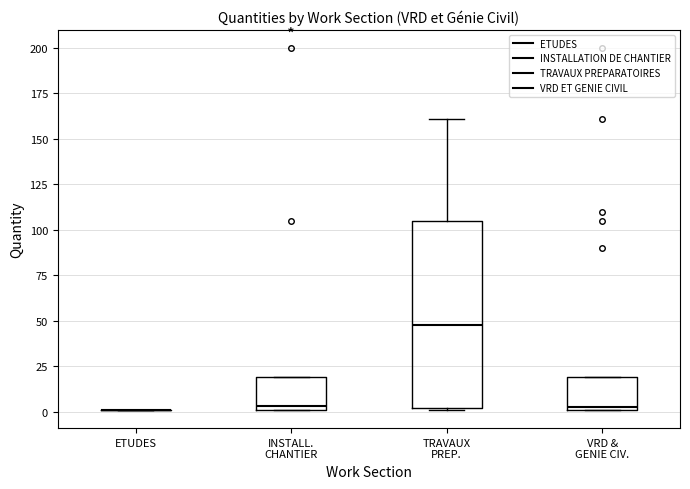

Comparing the boxes themselves (not the whiskers), which one is the tallest?

TRAVAUX PREP.